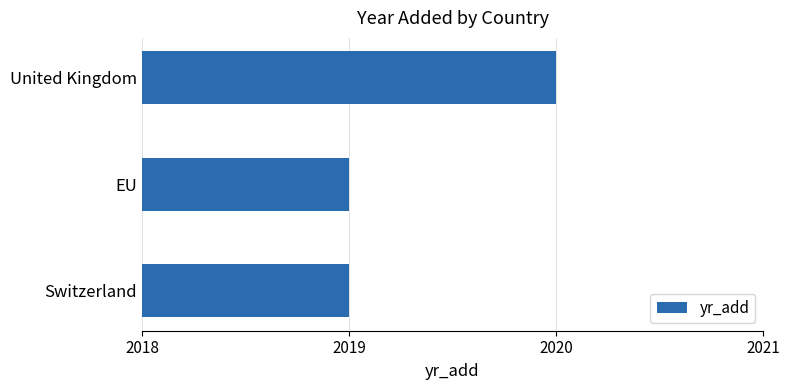

Is it true that the value at Switzerland is 3131?

False